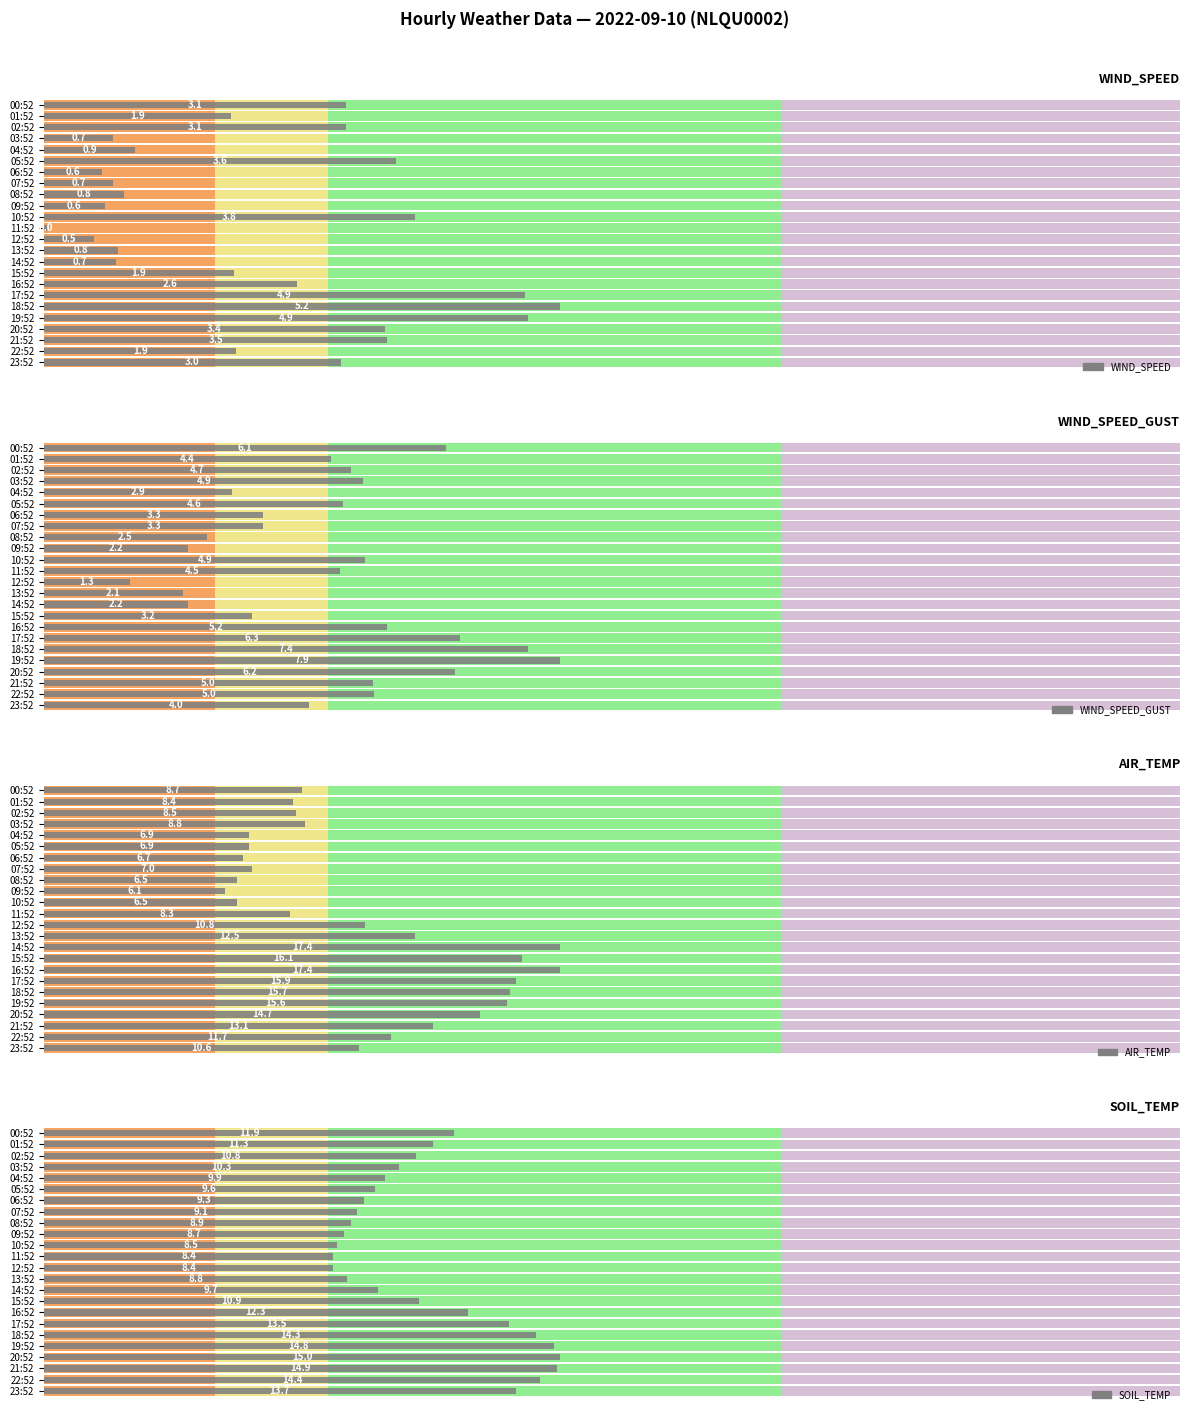

What is the total value across all series at 22:52?

33.1